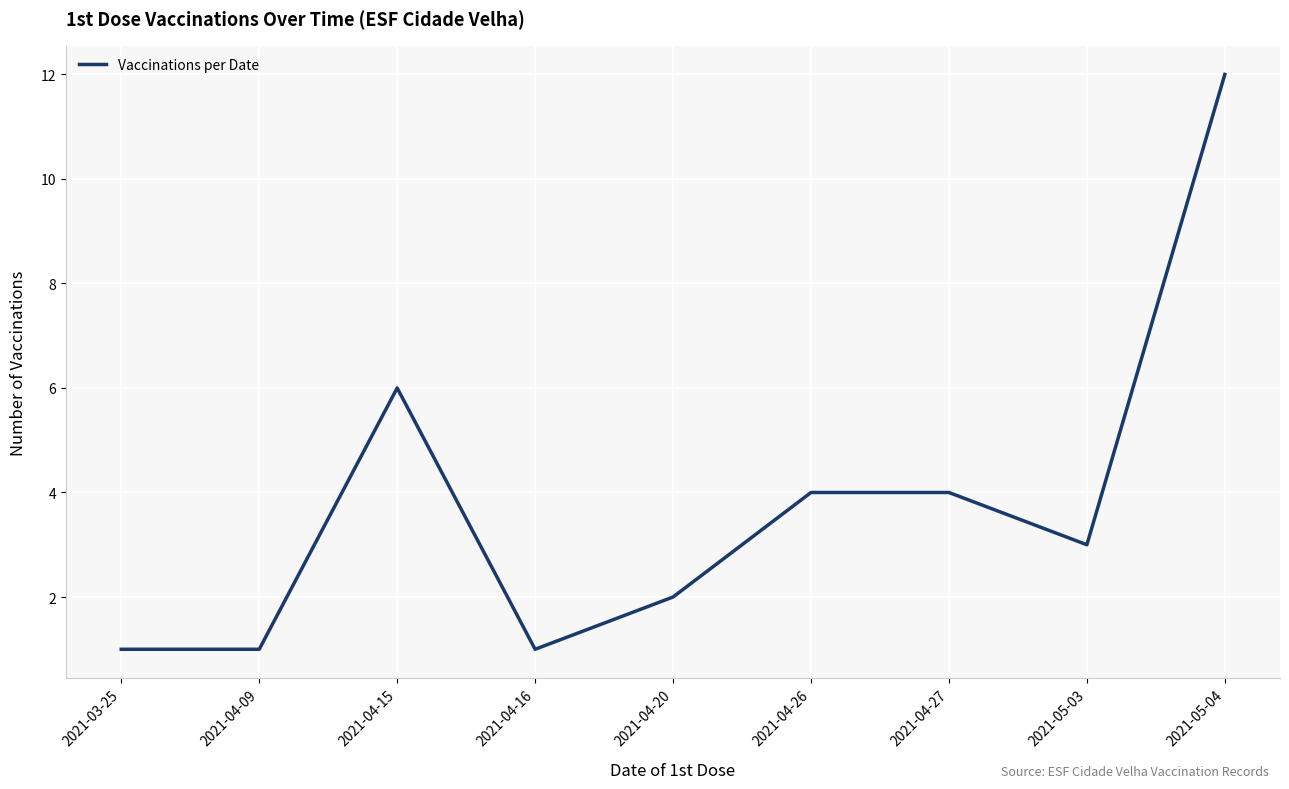

Where is the first local maximum?

2021-04-15